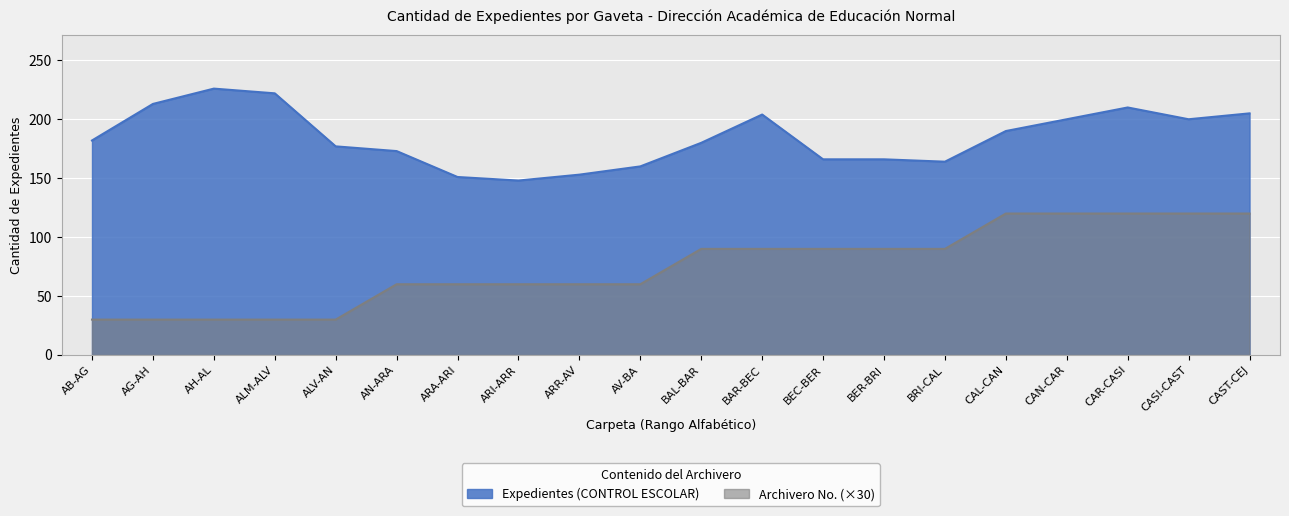

At which label is Expedientes (CONTROL ESCOLAR) closest to 187?

CAL-CAN